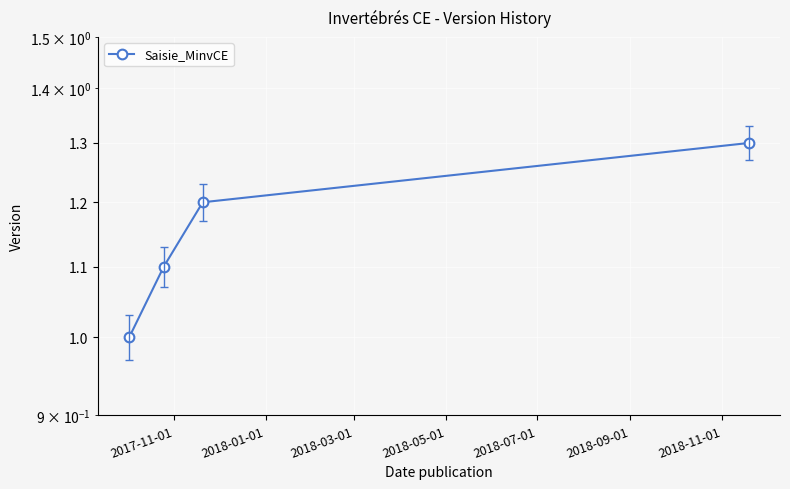

How many lines are shown in the chart?

1